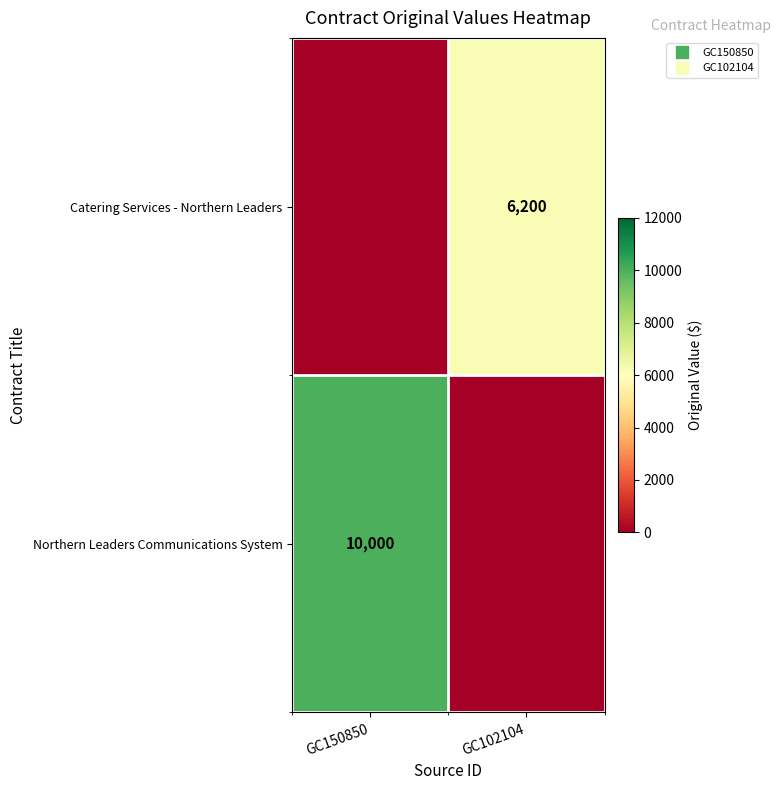

Read the Catering Services - Northern Leaders value at GC102104, to the nearest 50.

6200